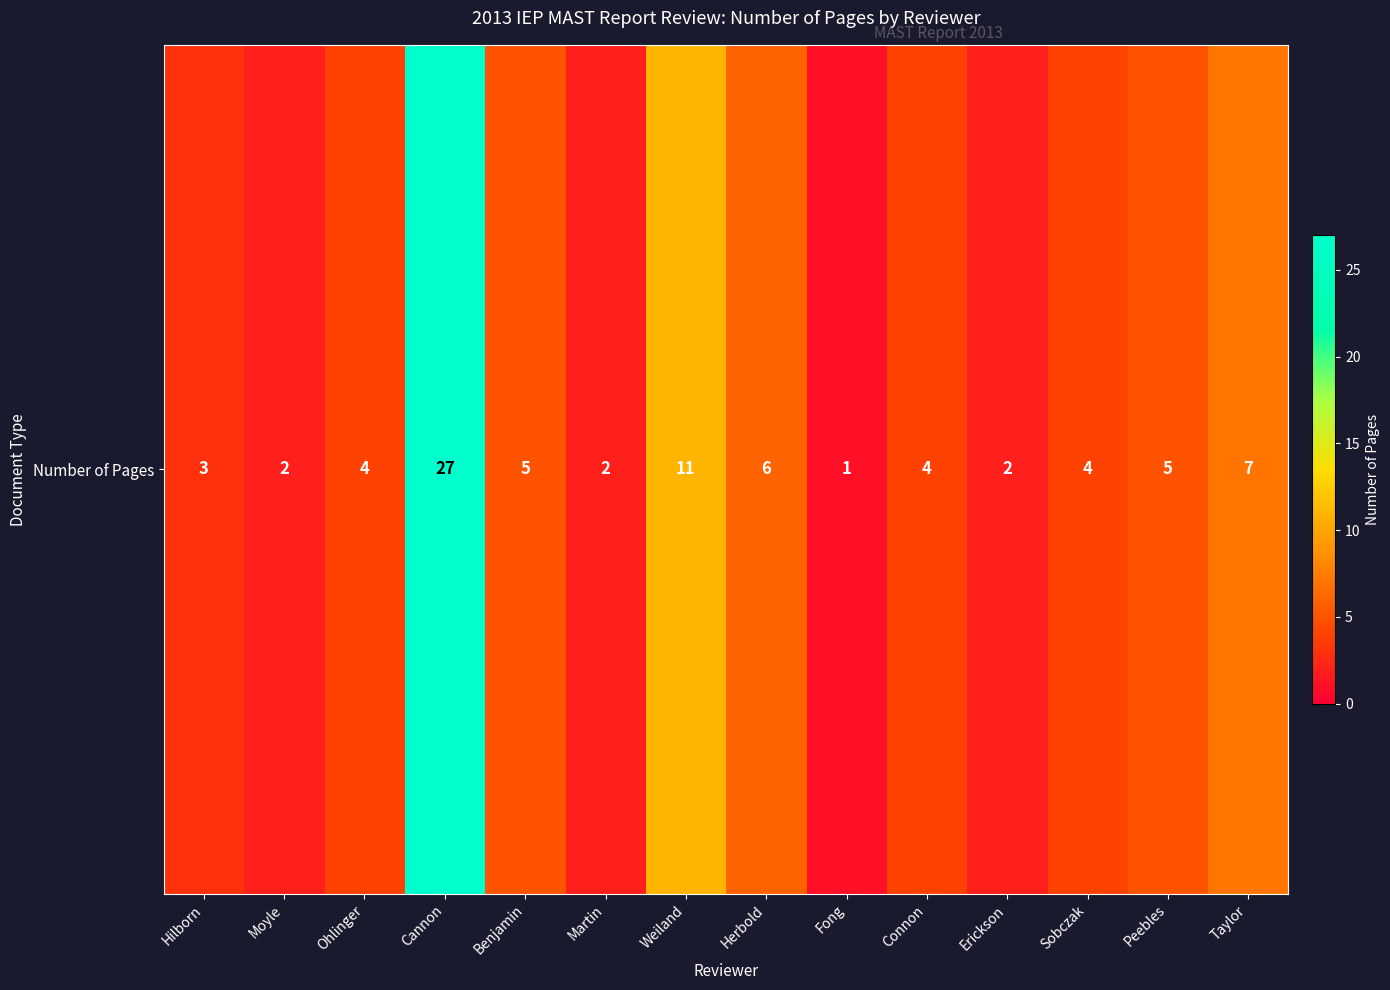

Reading left to right, extract all data points from this chart.

Hilborn=3	Moyle=2	Ohlinger=4	Cannon=27	Benjamin=5	Martin=2	Weiland=11	Herbold=6	Fong=1	Connon=4	Erickson=2	Sobczak=4	Peebles=5	Taylor=7